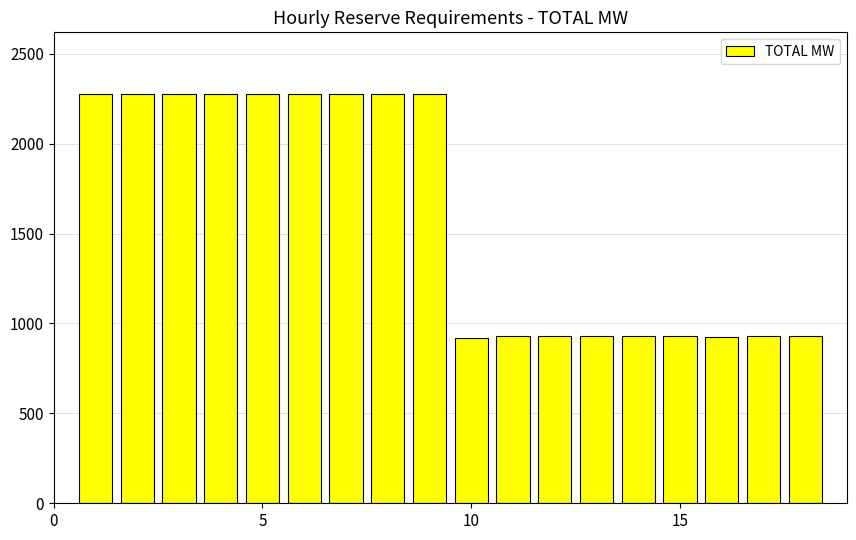

How many categories are shown in the chart?

18